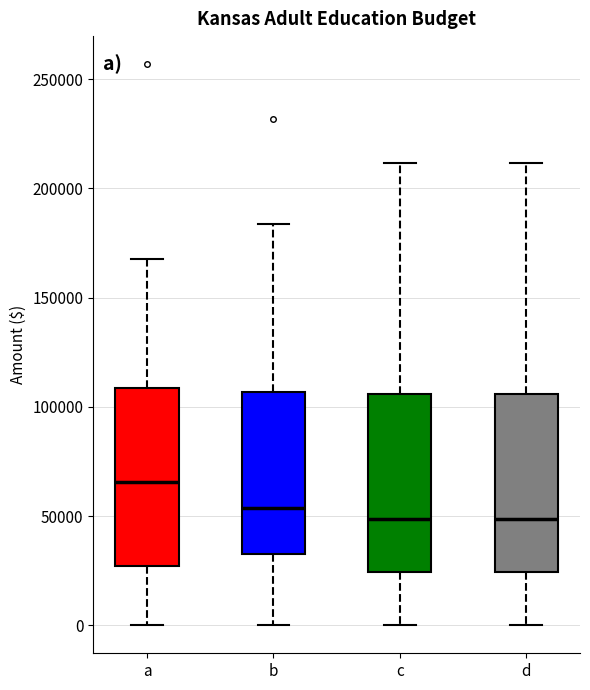

Which box has the highest median line?

a